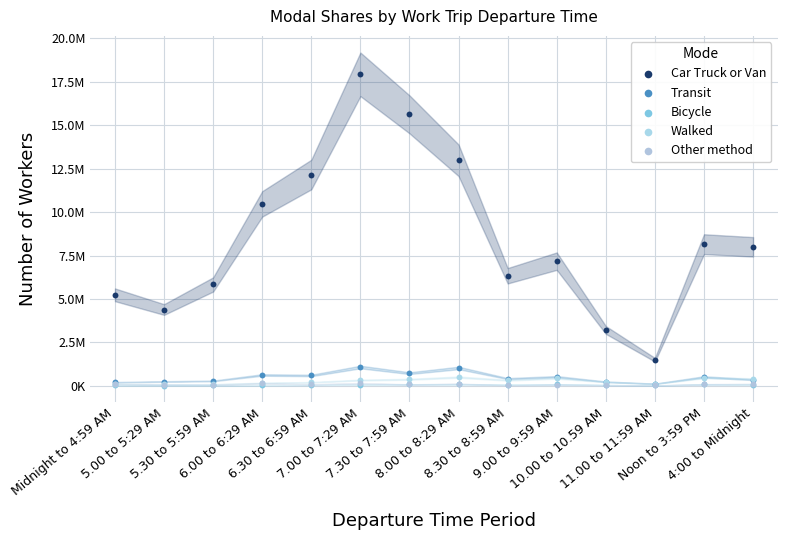

Which series reaches the minimum Y coordinate?

Bicycle